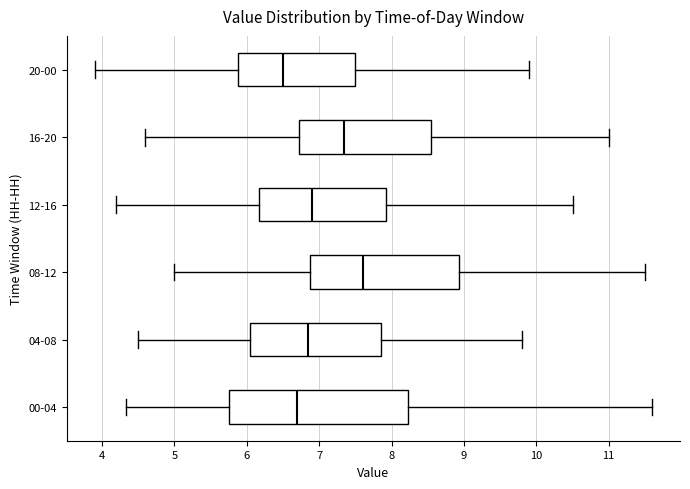

Comparing the boxes themselves (not the whiskers), which one is the widest?

00-04